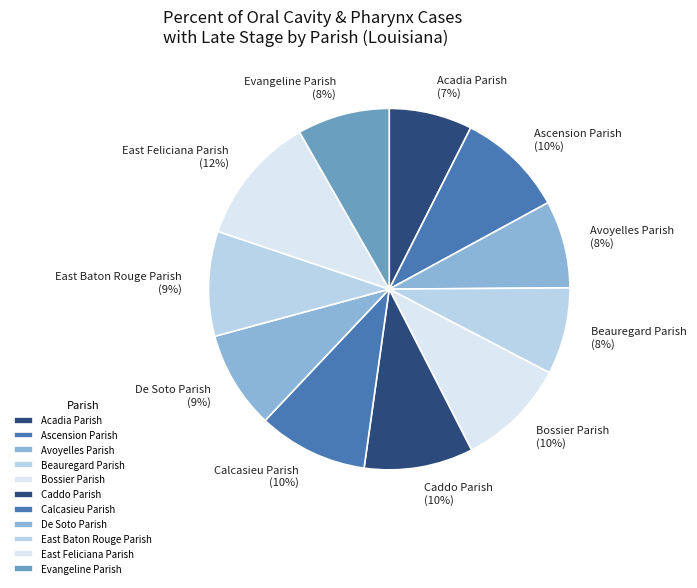

To the nearest percent, what percentage of the pie is Beauregard Parish?

8%